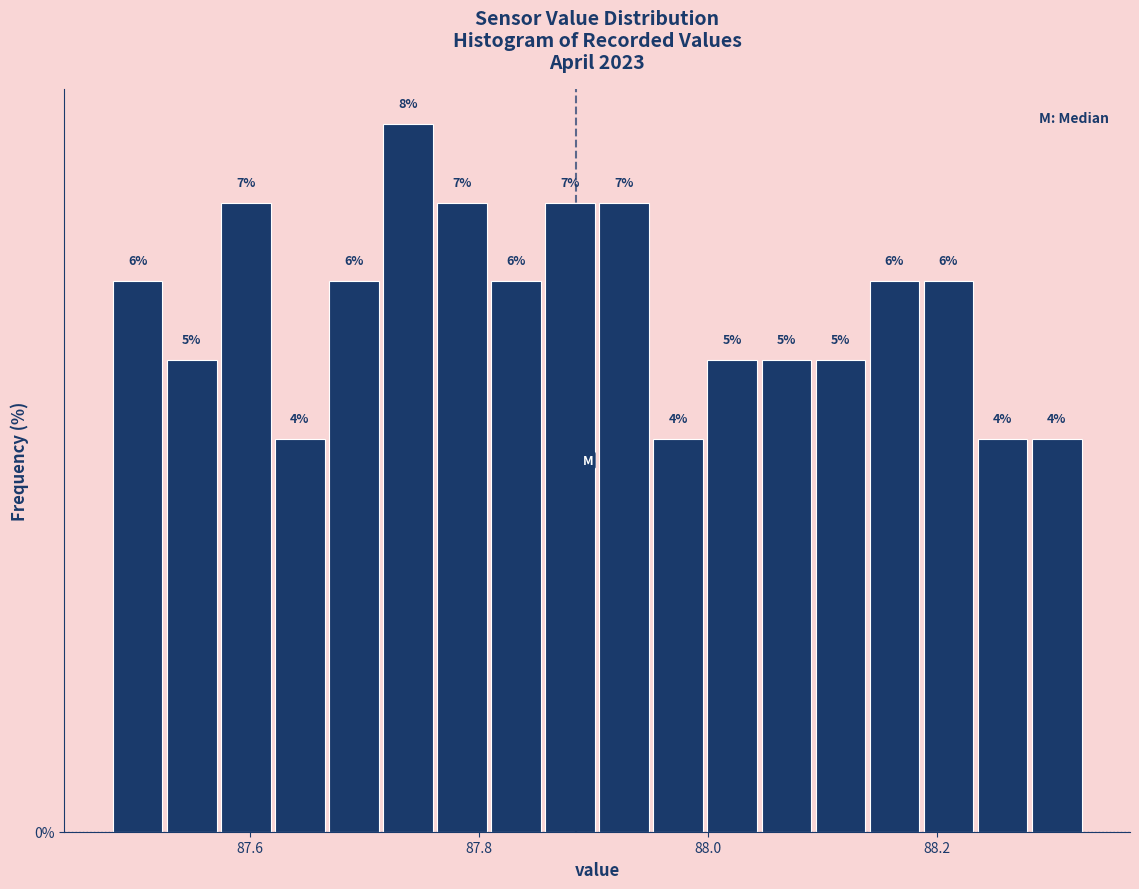

Around what value on the x-axis is the tallest bar? Give the approximate position of its centre, as read against the axis.

87.74